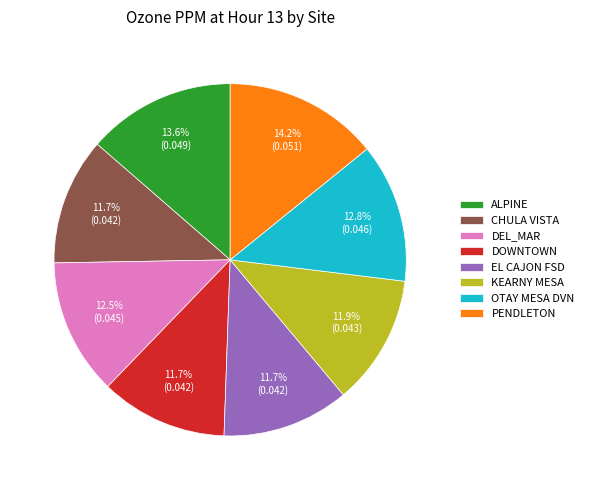

Which slice is the largest?

PENDLETON